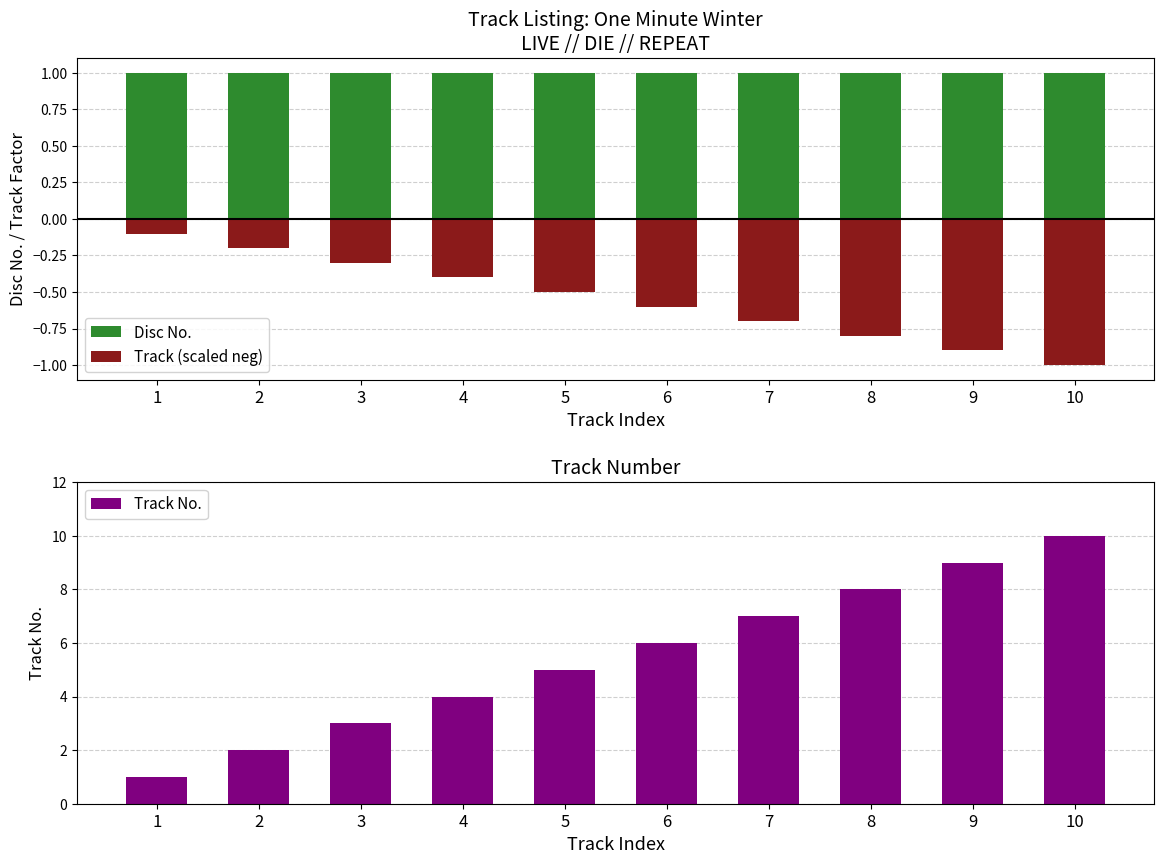

How many groups of bars are there?

10